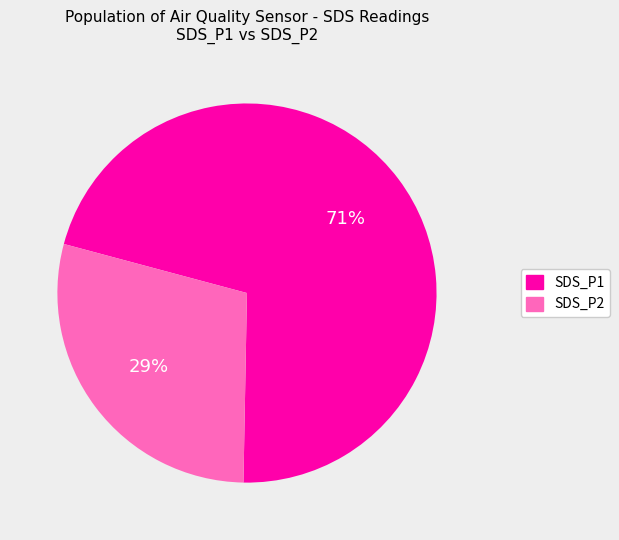

What percentage is the SDS_P1 slice, to the nearest percent?

71%